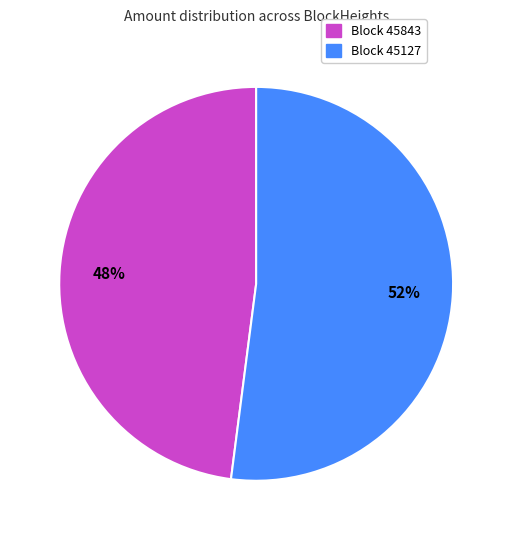

Does any single category account for the majority?

Yes